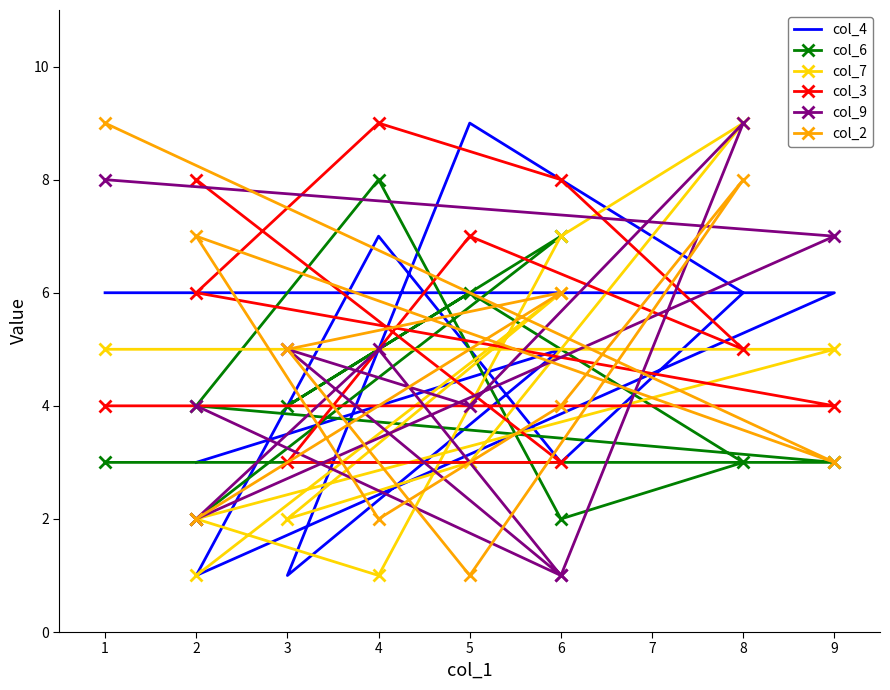

At which category is the sum across all series the highest?

8